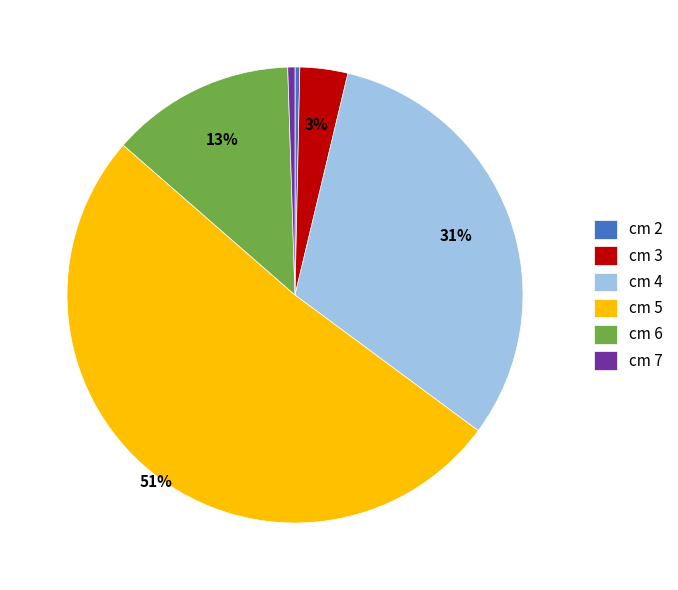

To the nearest percent, what is the average slice percentage?

17%